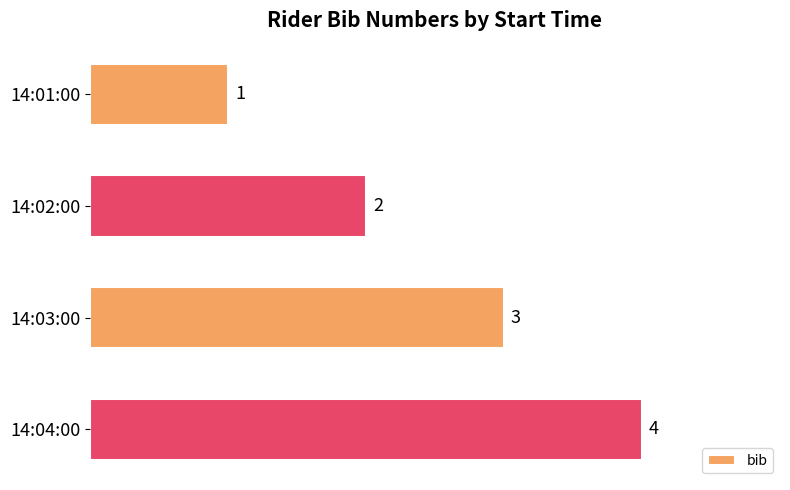

Are the bars horizontal?

Yes